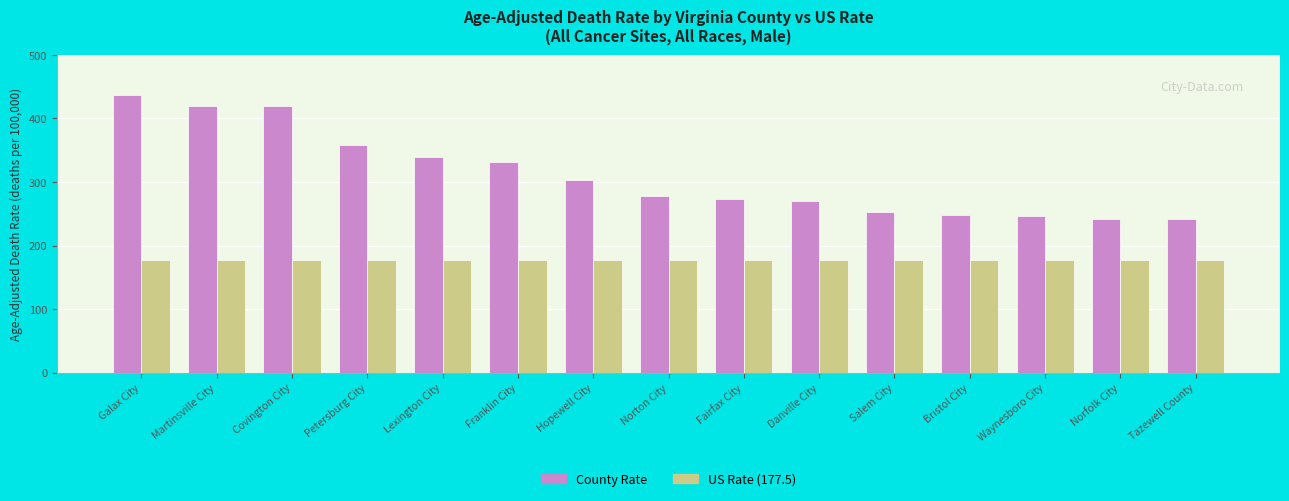

What is the label of the 6th bar from the left?

Franklin City